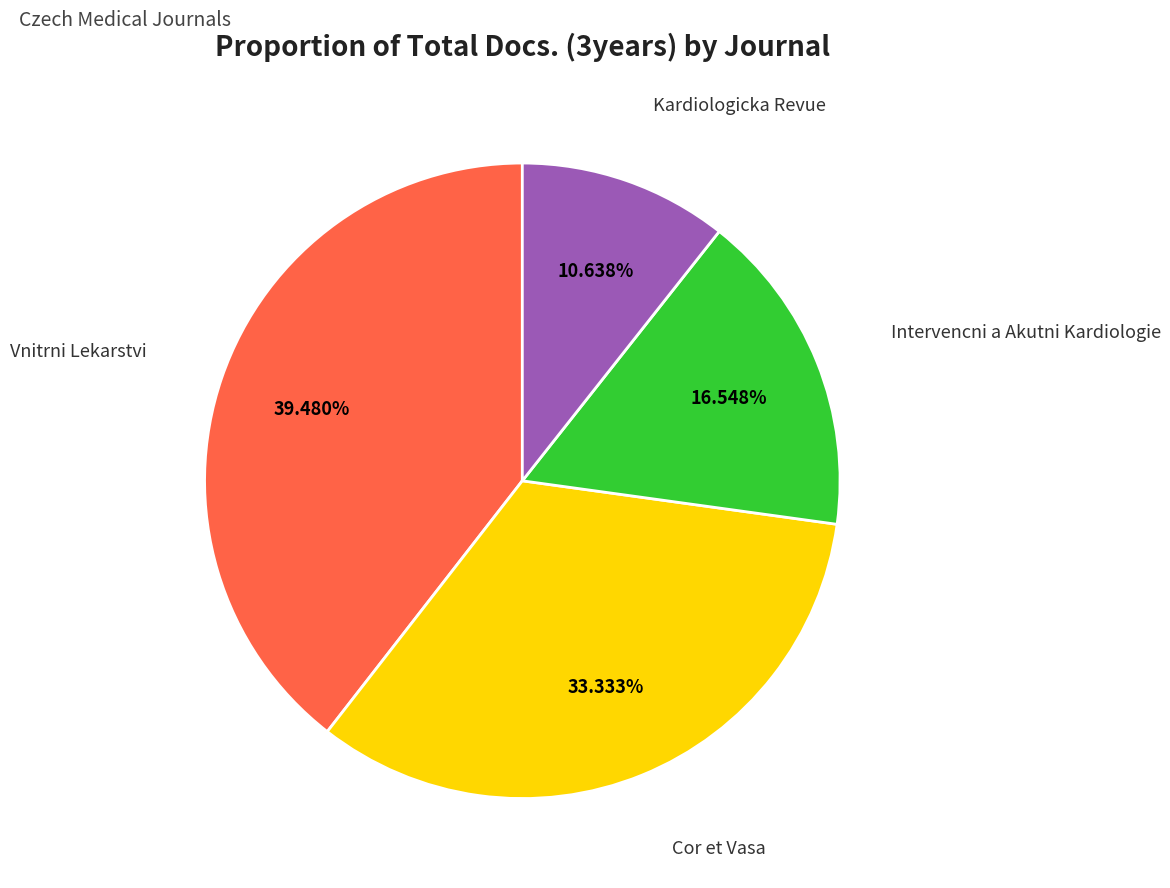

Does any single category account for the majority?

No